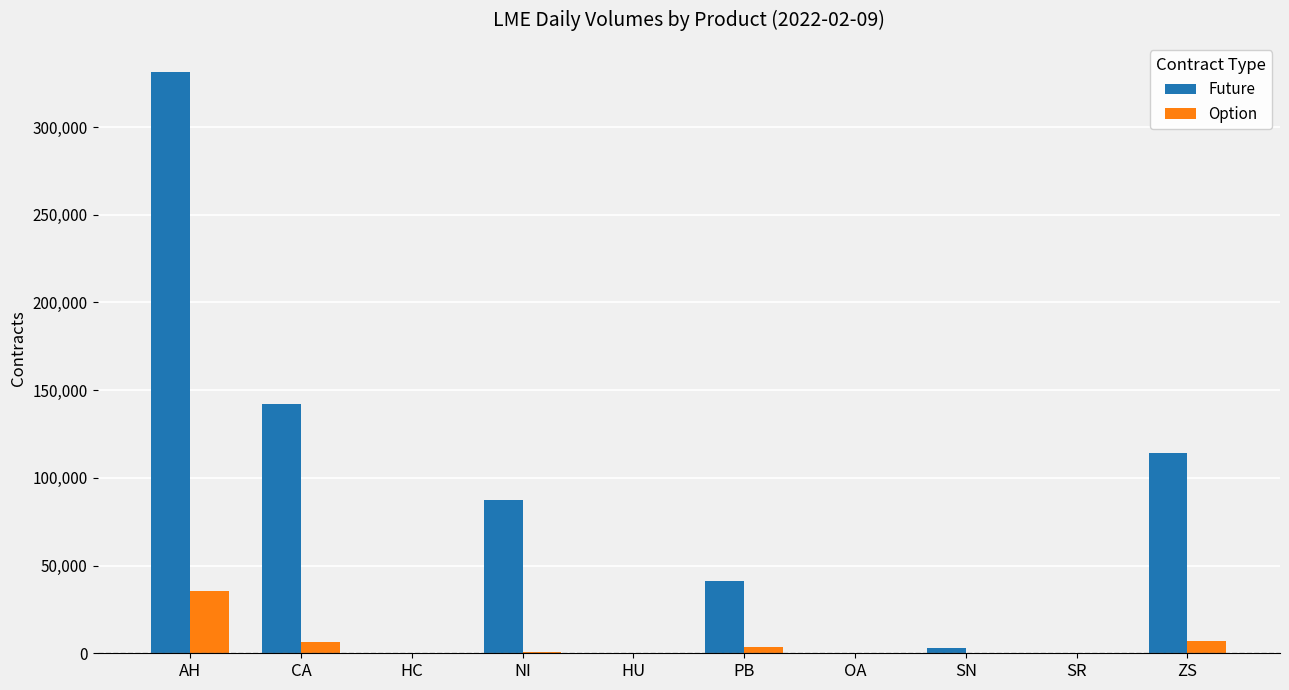

What value does the Future series have at PB?

41311